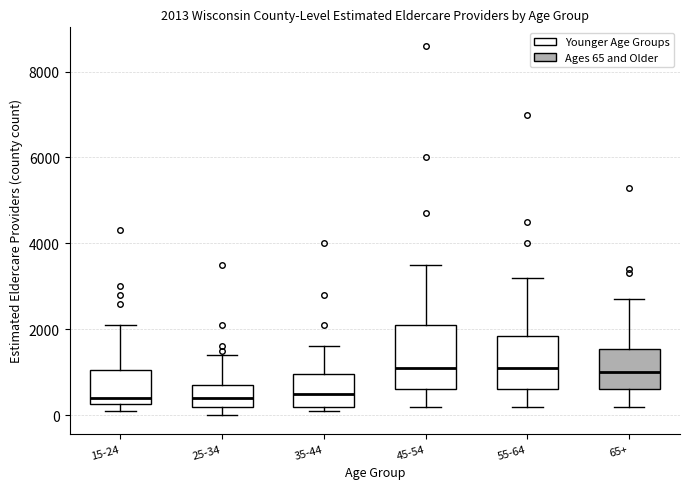

Comparing the boxes themselves (not the whiskers), which one is the tallest?

45-54